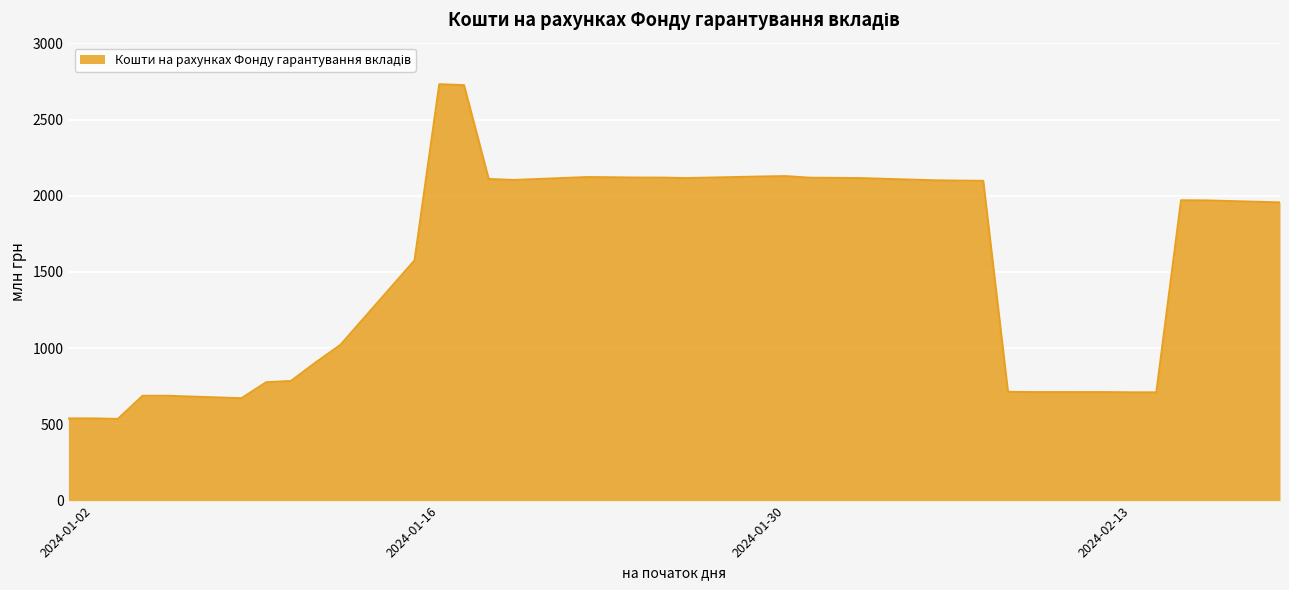

How many lines are shown in the chart?

1